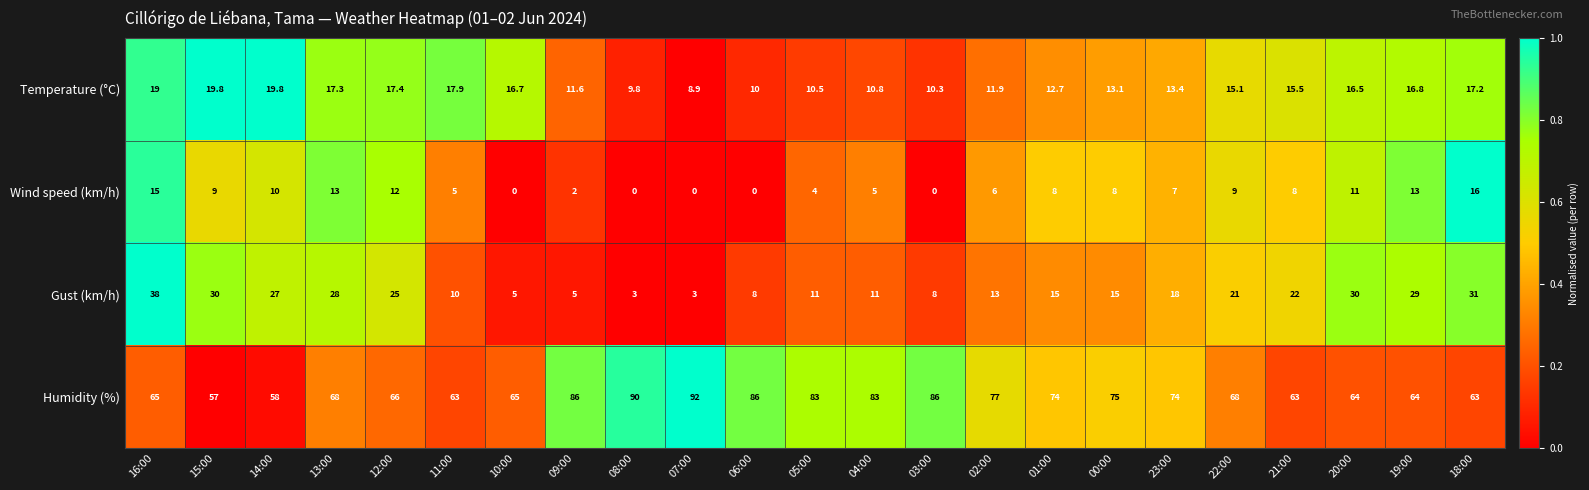

Is it true that Gust (km/h) equals 30.0 at 20:00?

True